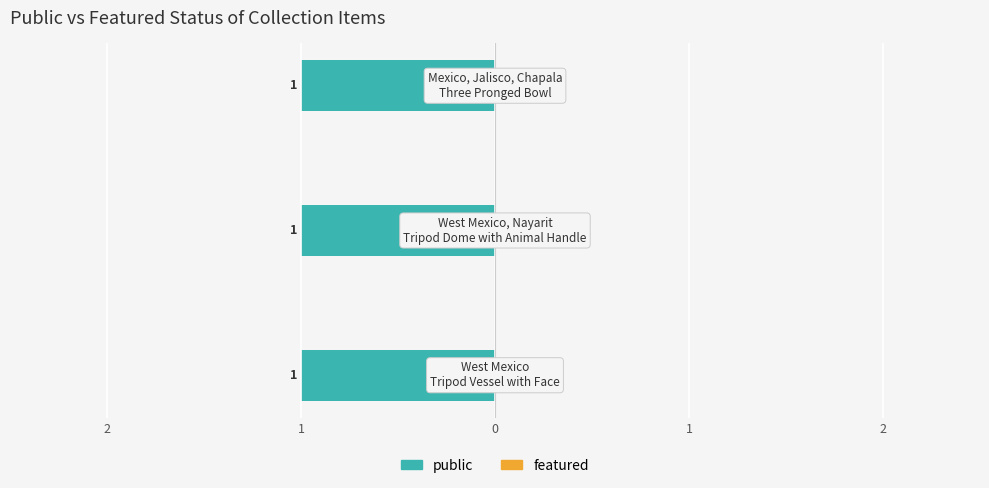

Reading left to right, list all the values displayed in this chart.

public: 1	1	1
featured: 0	0	0